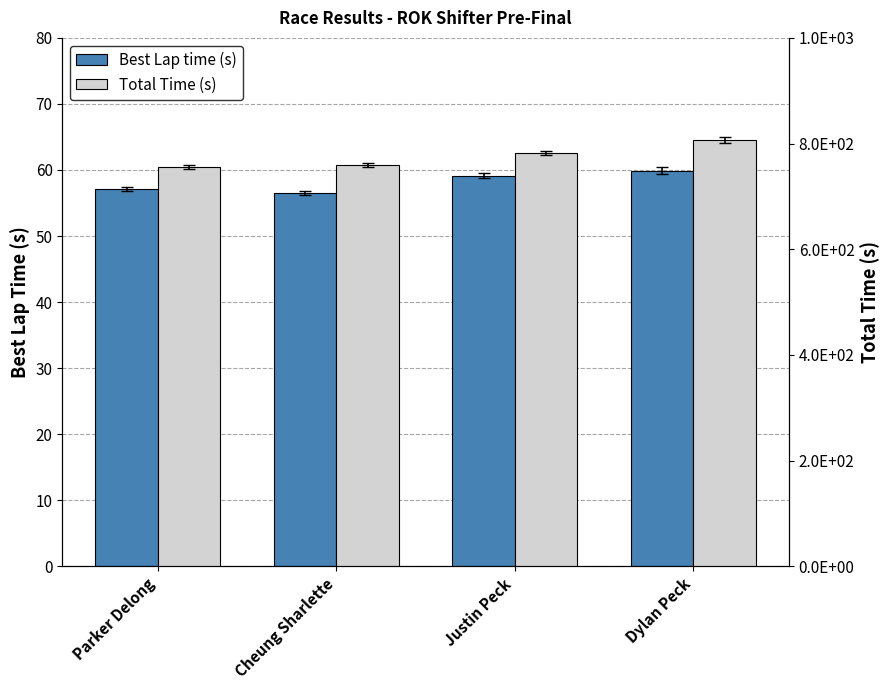

How many categories are shown in the chart?

4